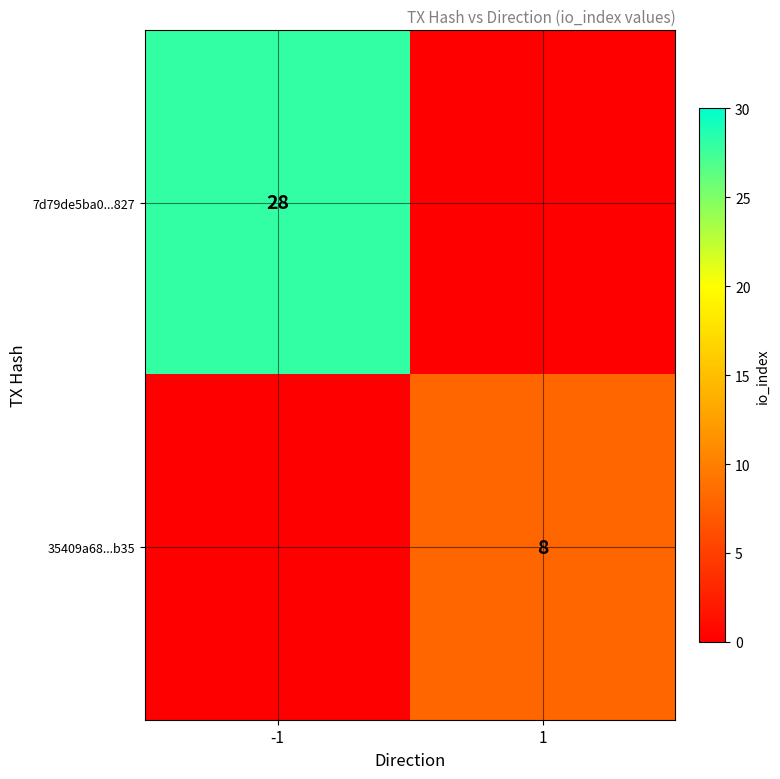

The 7d79de5ba0...827 series shows 28 at -1. True or false?

True